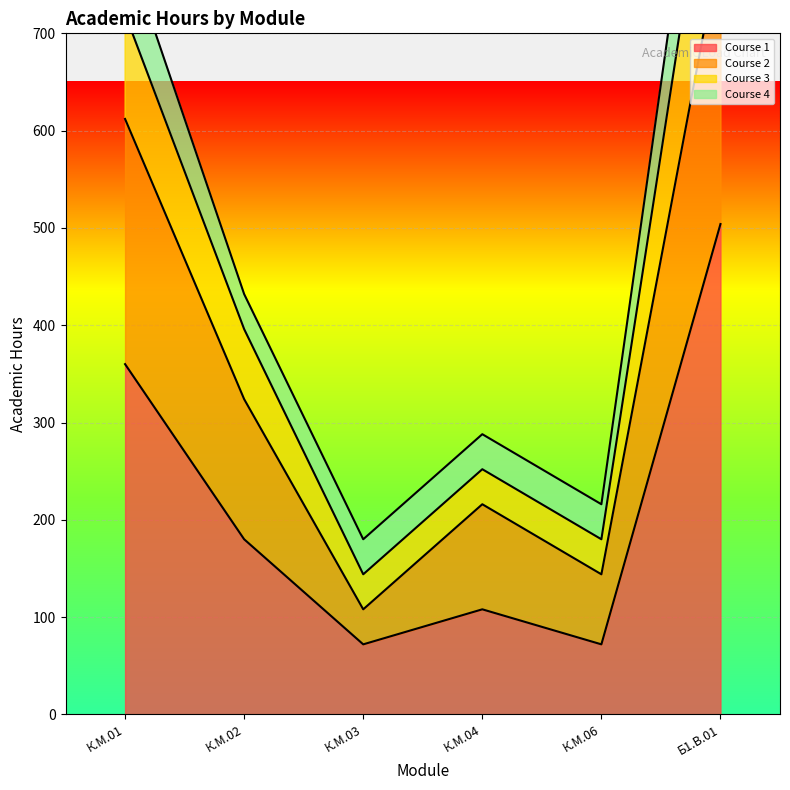

True or false: Course 3 has more than 1 points higher than both neighbors.

False